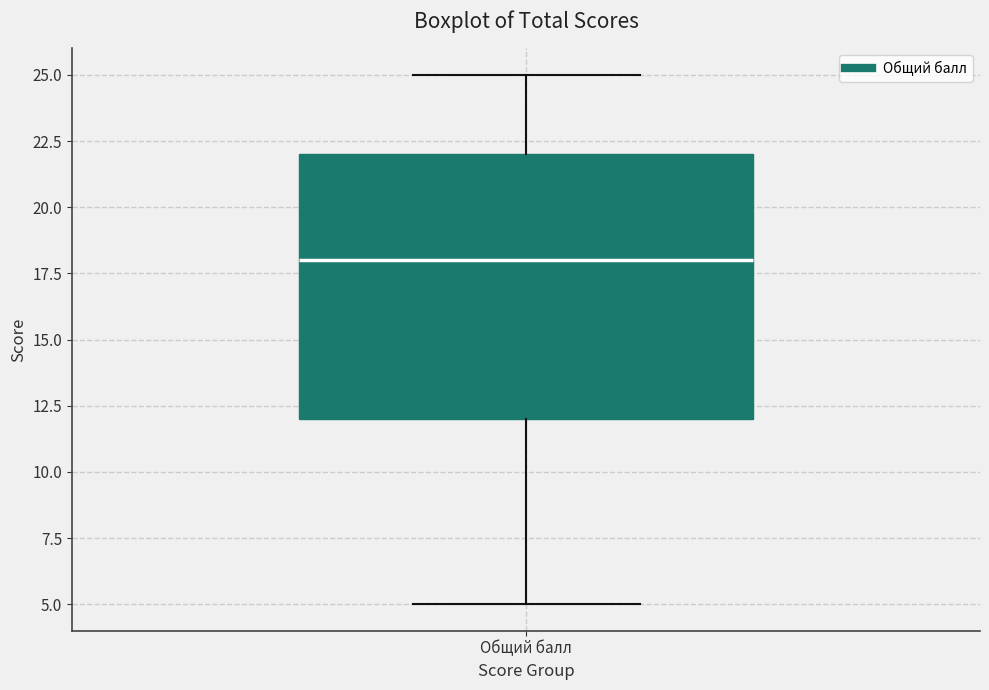

Where is the upper edge of the box for Общий балл on the y-axis? The values are not printed on the chart, so give them approximately, as read against the axis.

22